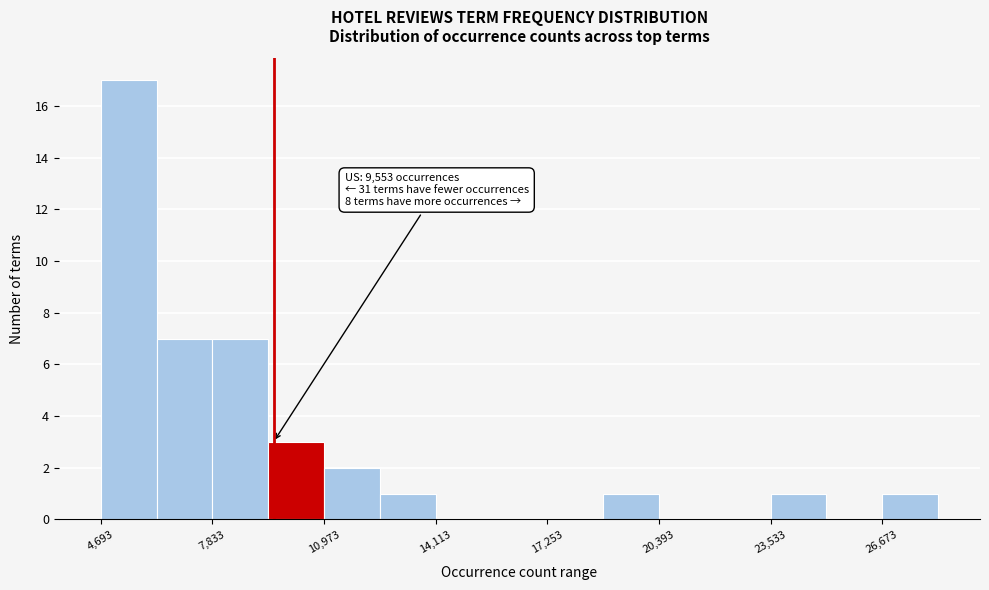

Around what value on the x-axis is the tallest bar? Give the approximate position of its centre, as read against the axis.

5500